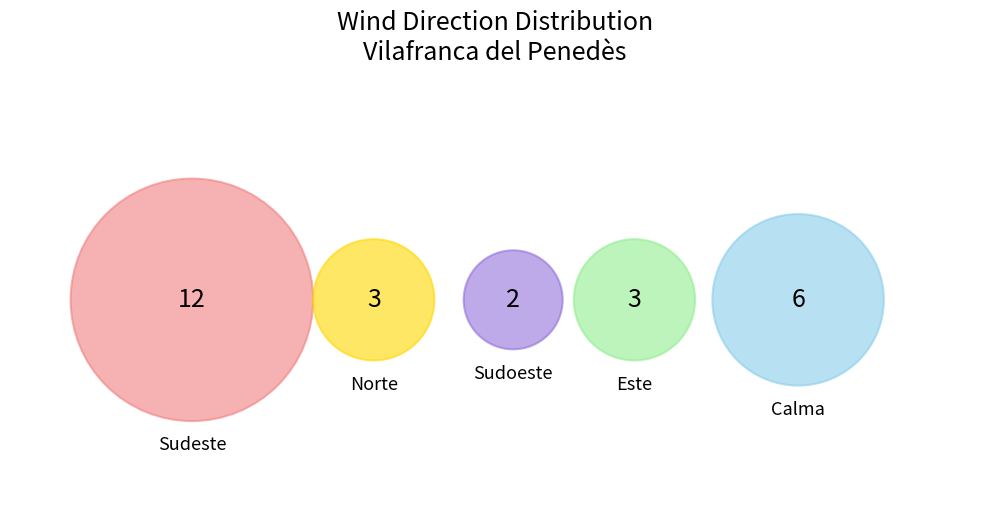

Is it true that Sudoeste is 18% of the pie?

False